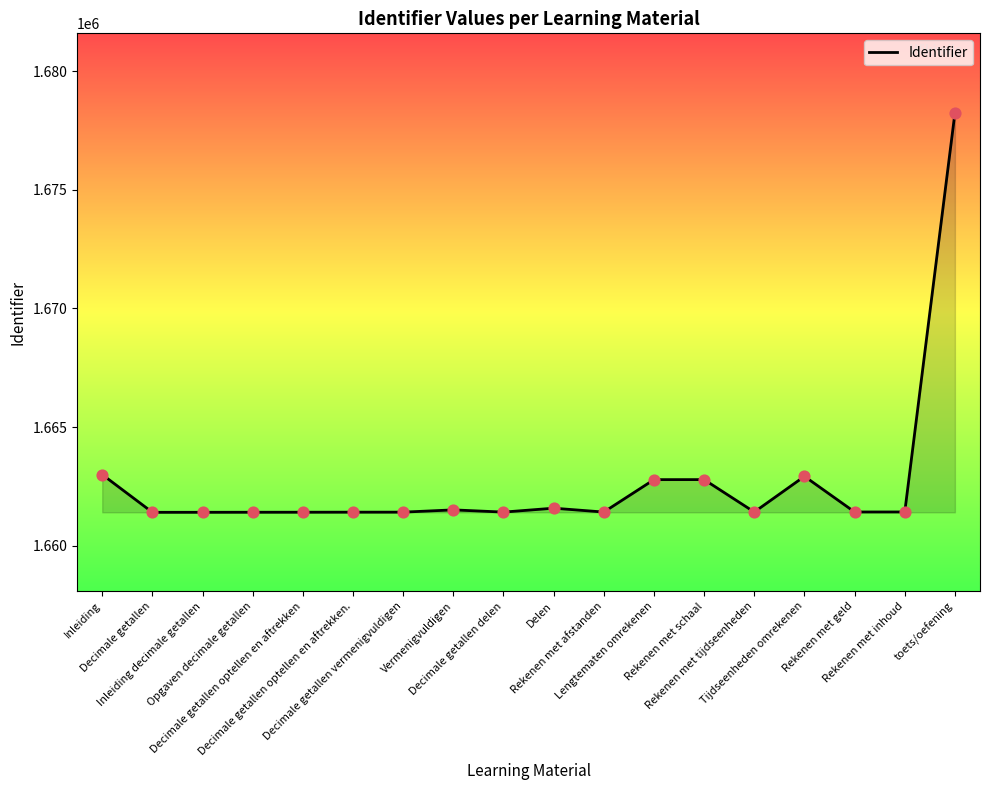

Approximately how many times larger is the value at Decimale getallen vermenigvuldigen compared to Decimale getallen optellen en aftrekken?

1.0